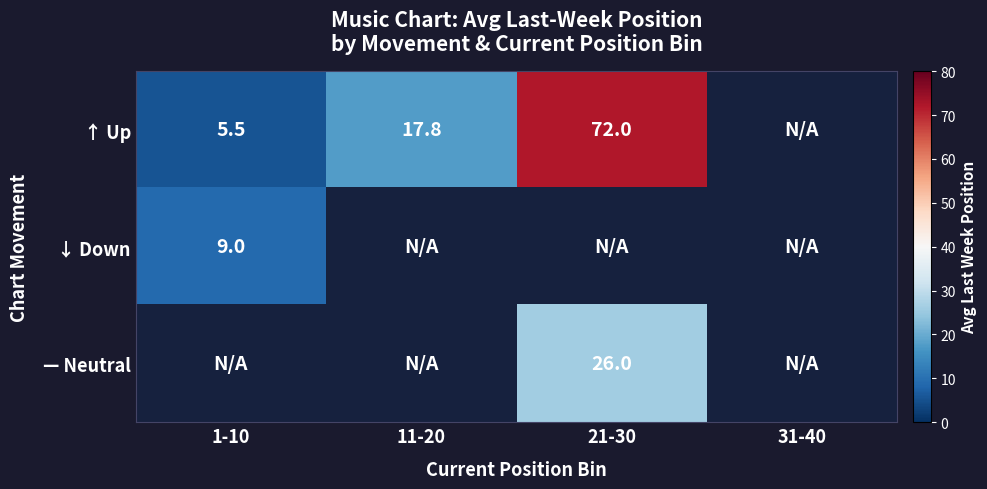

What is the spread (max minus min) of values at 21-30?

46.0